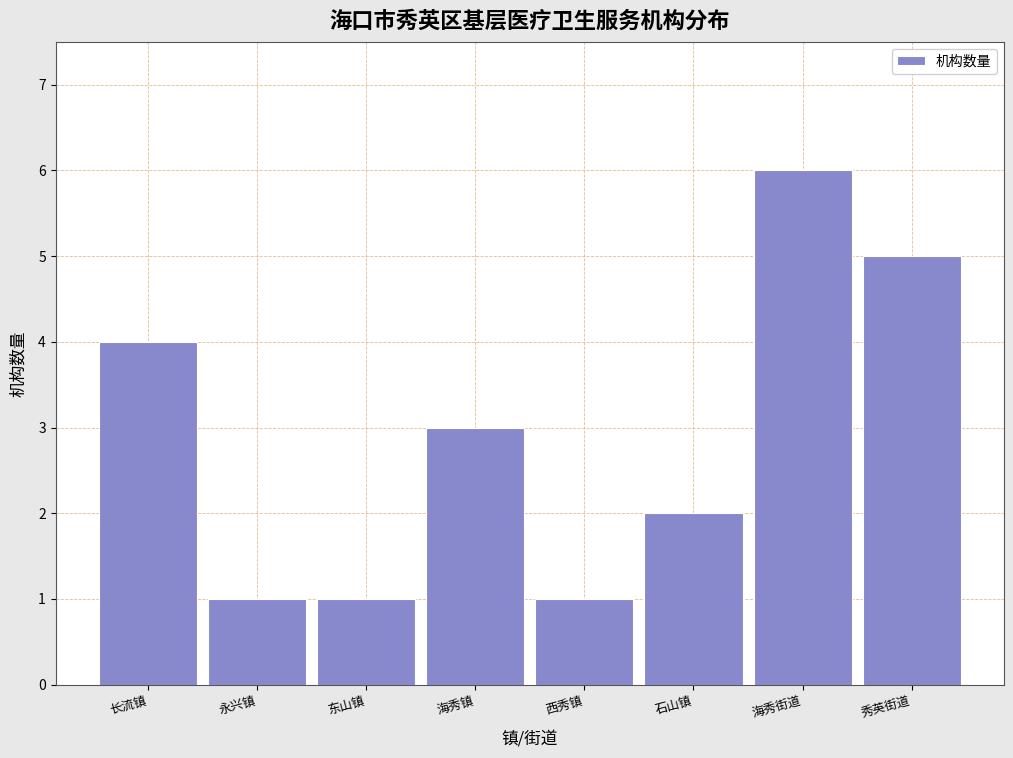

Reading left to right, what are all the values shown in this chart?

长流镇=4	永兴镇=1	东山镇=1	海秀镇=3	西秀镇=1	石山镇=2	海秀街道=6	秀英街道=5